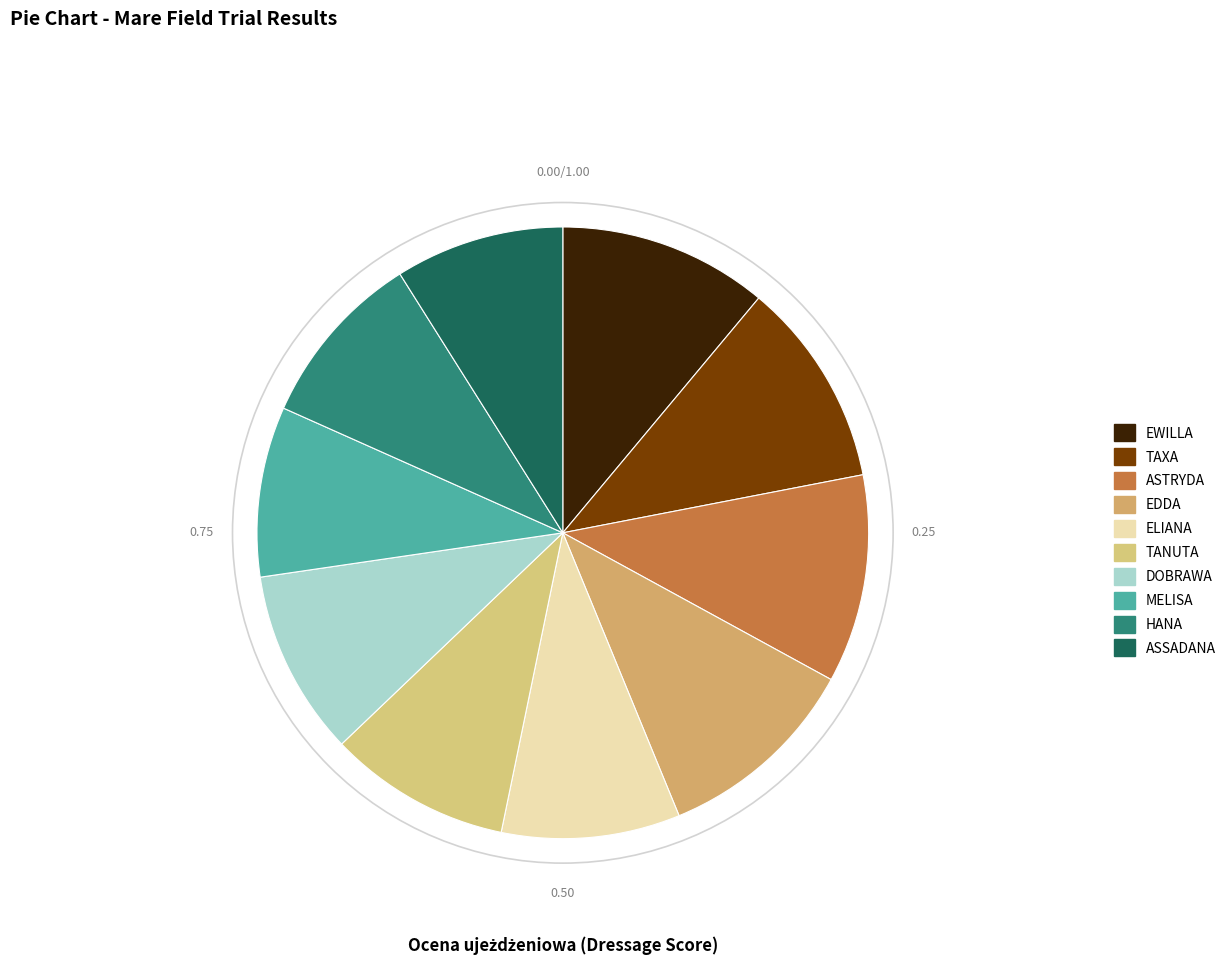

How many slices are in this pie chart?

10